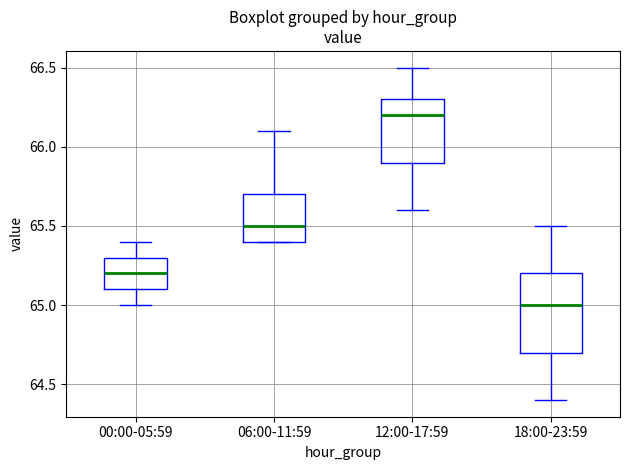

Where is the upper edge of the box for 06:00-11:59 on the y-axis? The values are not printed on the chart, so give them approximately, as read against the axis.

65.7